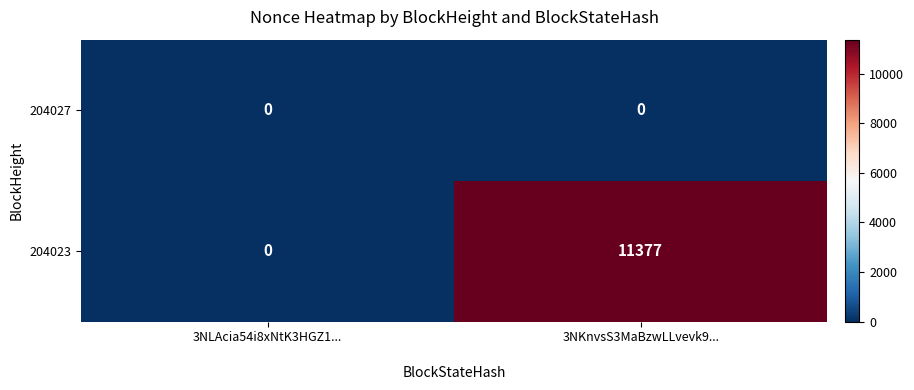

The 204023 series shows 7859 at 3NLAcia54i8xNtK3HGZ1.... True or false?

False